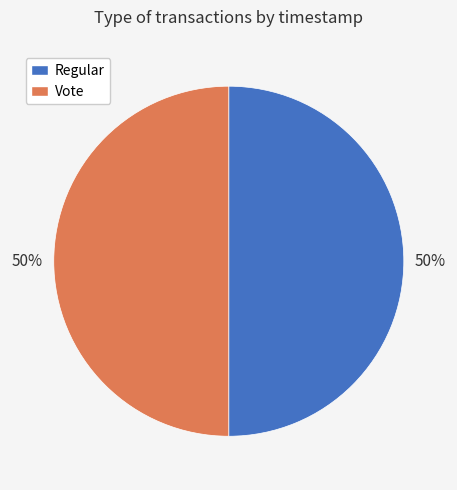

How many slices are in this pie chart?

2